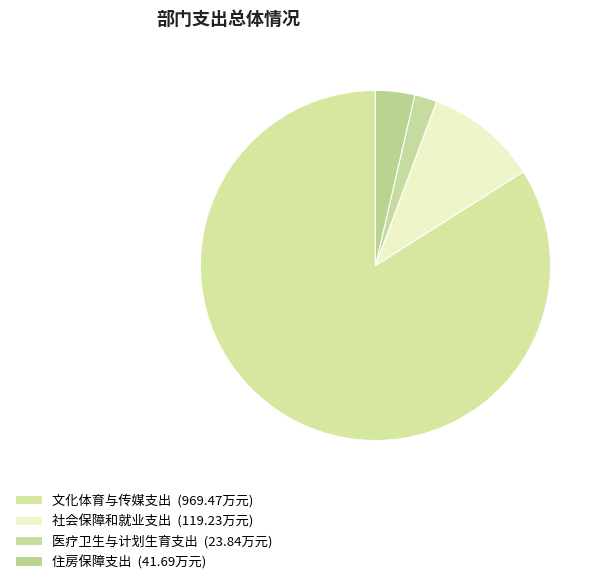

Count the number of slices in the pie.

4